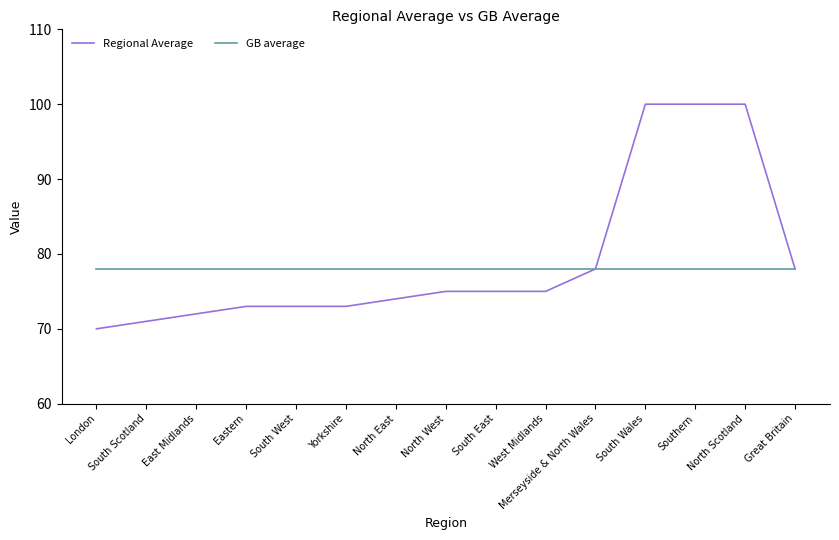

What position from the left is North West?

8